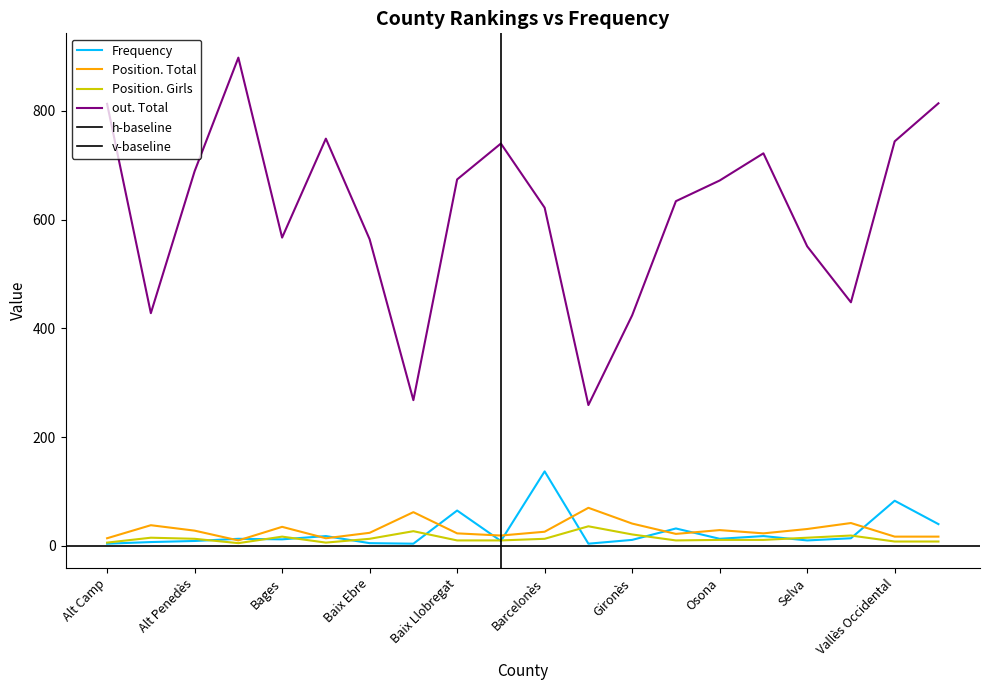

What is the label of the 6th point from the right?

Osona